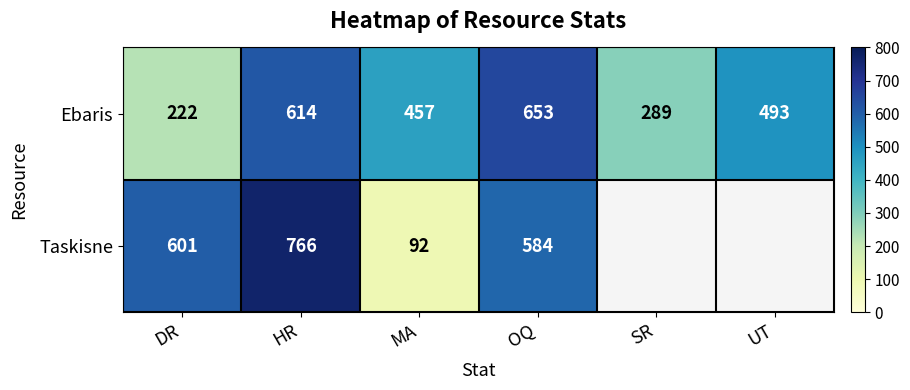

Which series changed the most between HR and OQ?

Taskisne